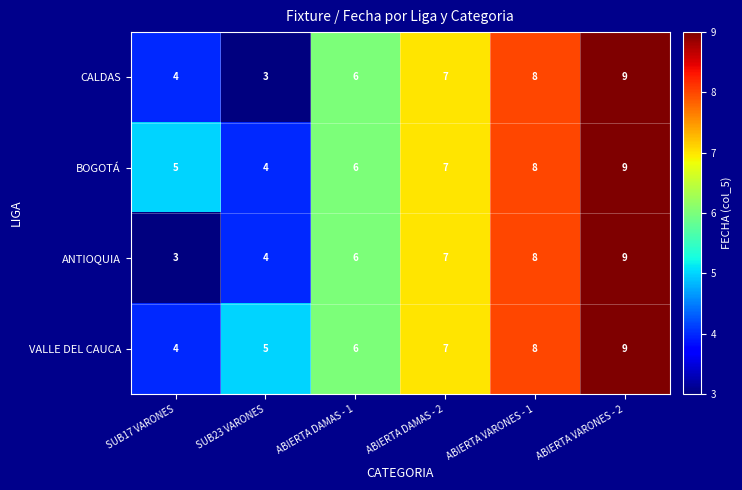

What is the total value across all series at ABIERTA VARONES - 1?

32